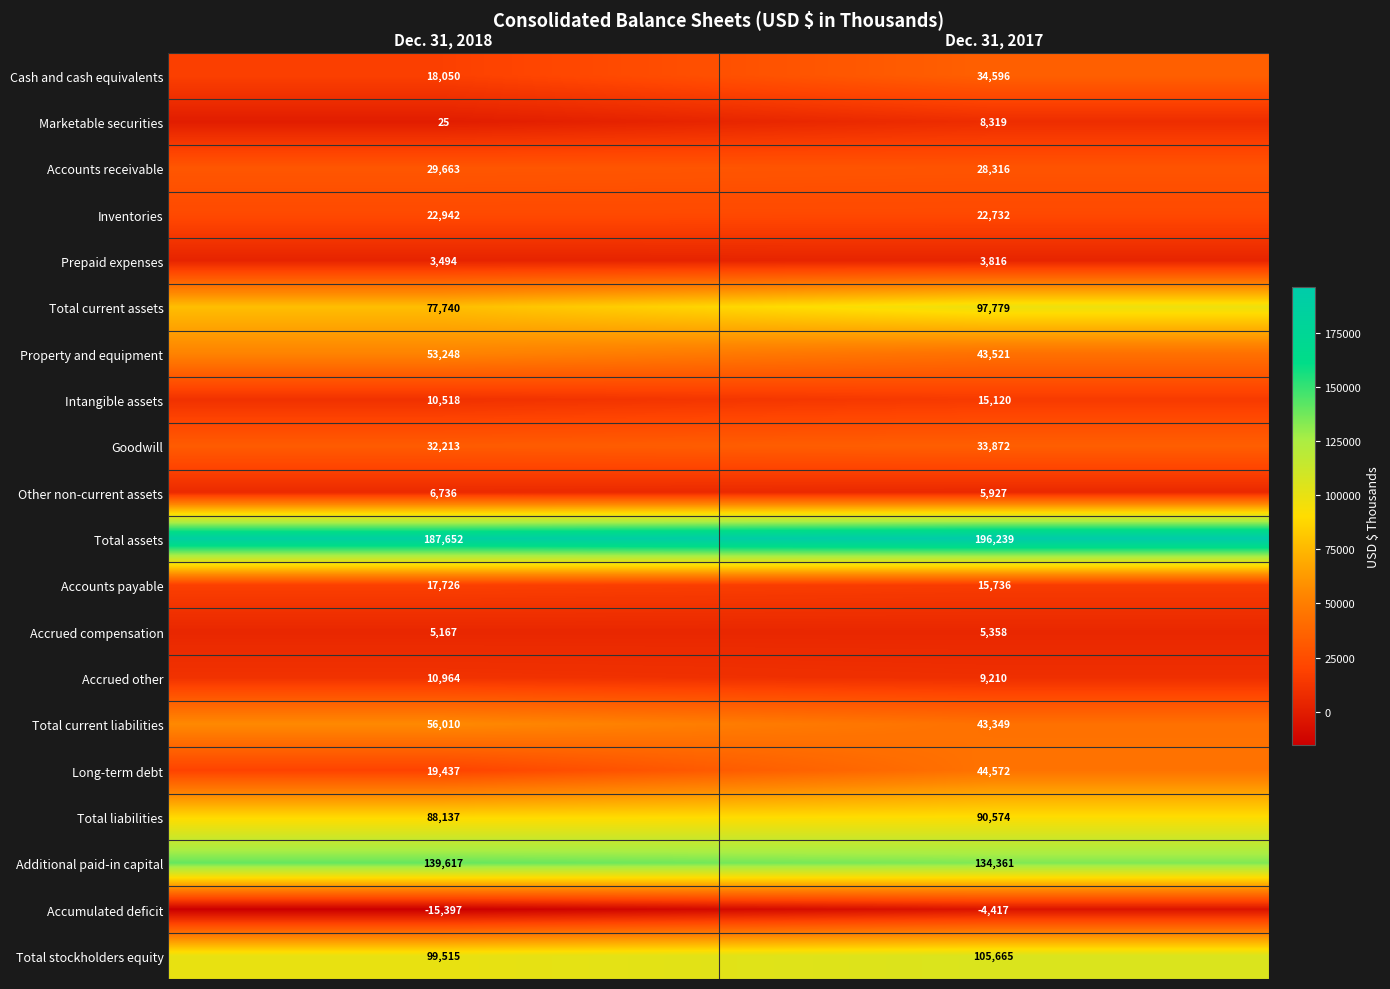

At which label is Total liabilities closest to 89355?

Dec. 31, 2018